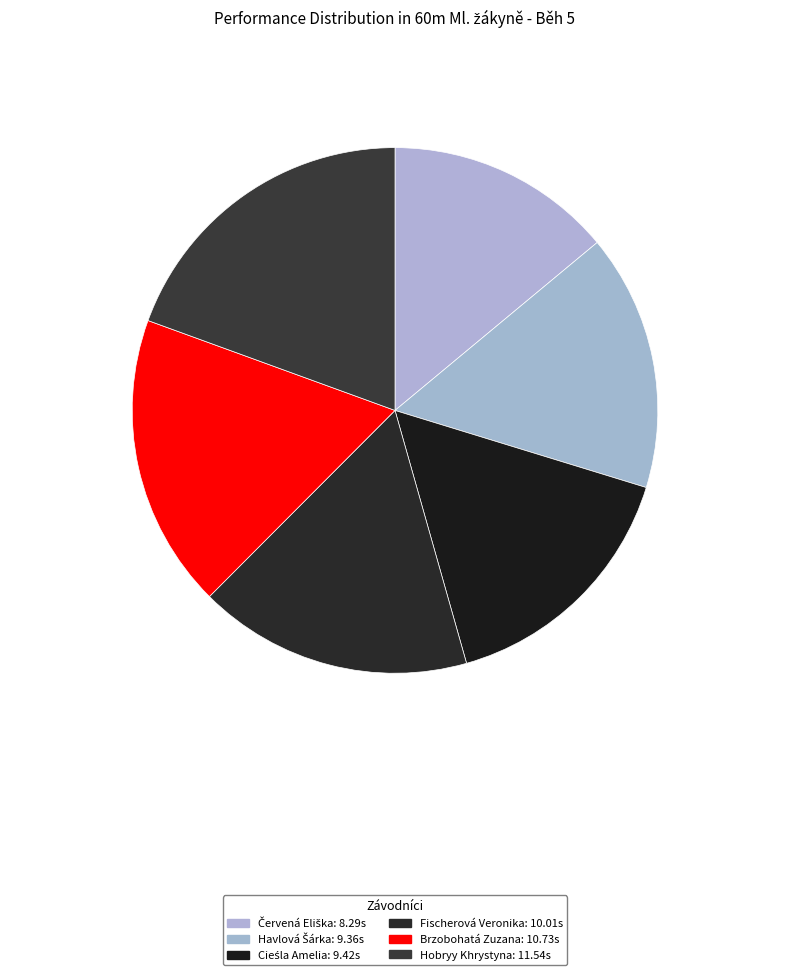

Does Brzobohatá Zuzana account for over 50% of the chart?

No